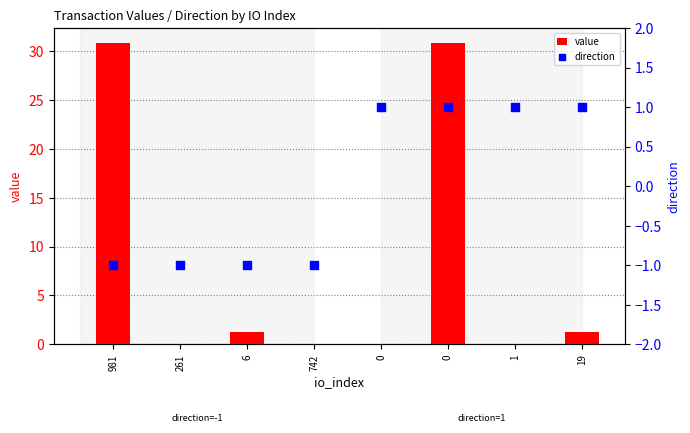

What are all the series names shown in the legend?

value, direction